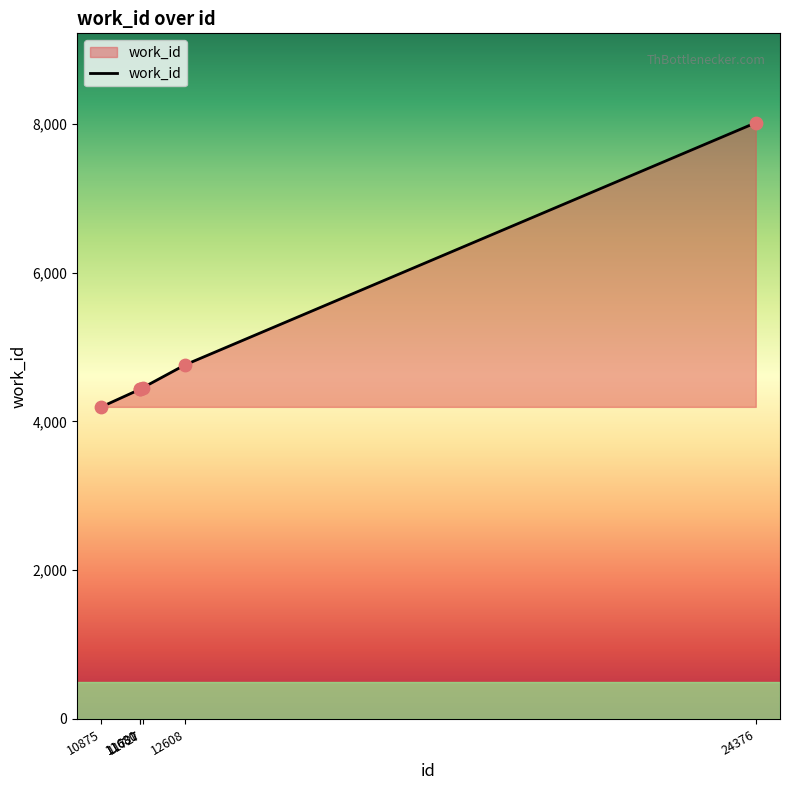

Which has a higher value, 24376 or 11727?

24376